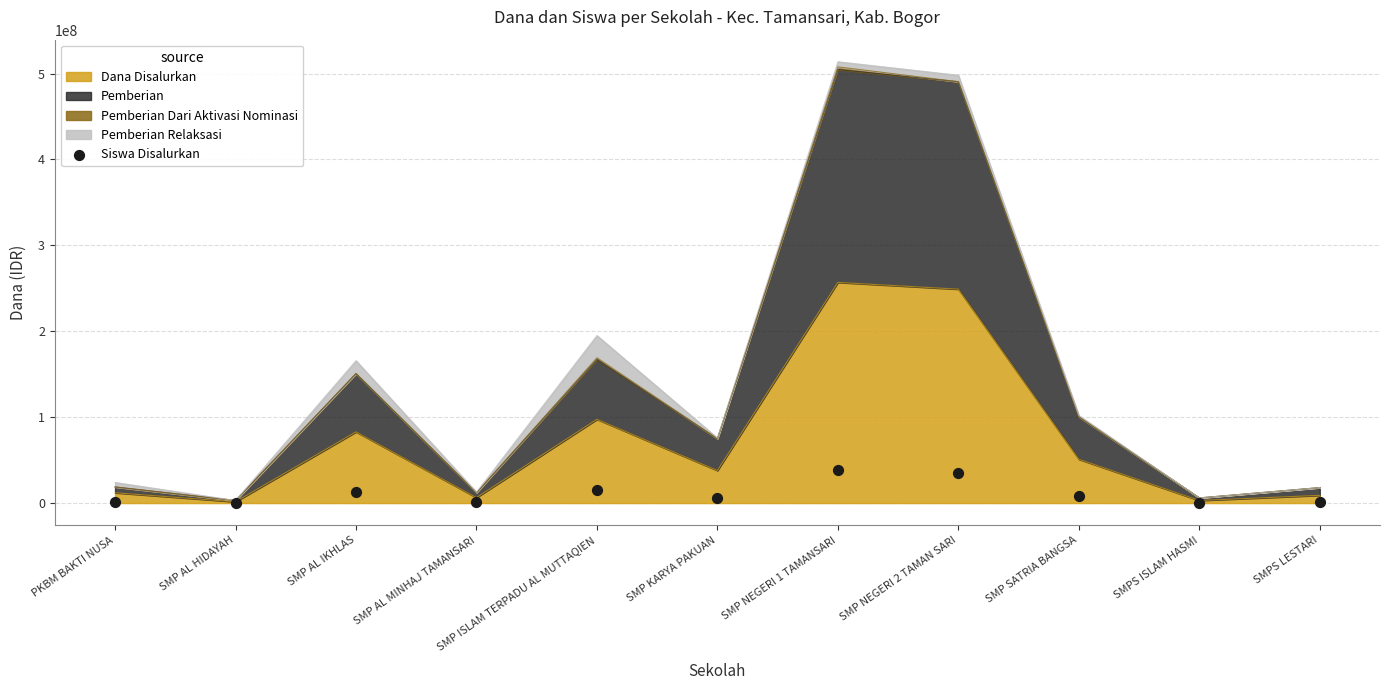

Which has a higher value, SMP ISLAM TERPADU AL MUTTAQIEN or SMP AL MINHAJ TAMANSARI?

SMP ISLAM TERPADU AL MUTTAQIEN